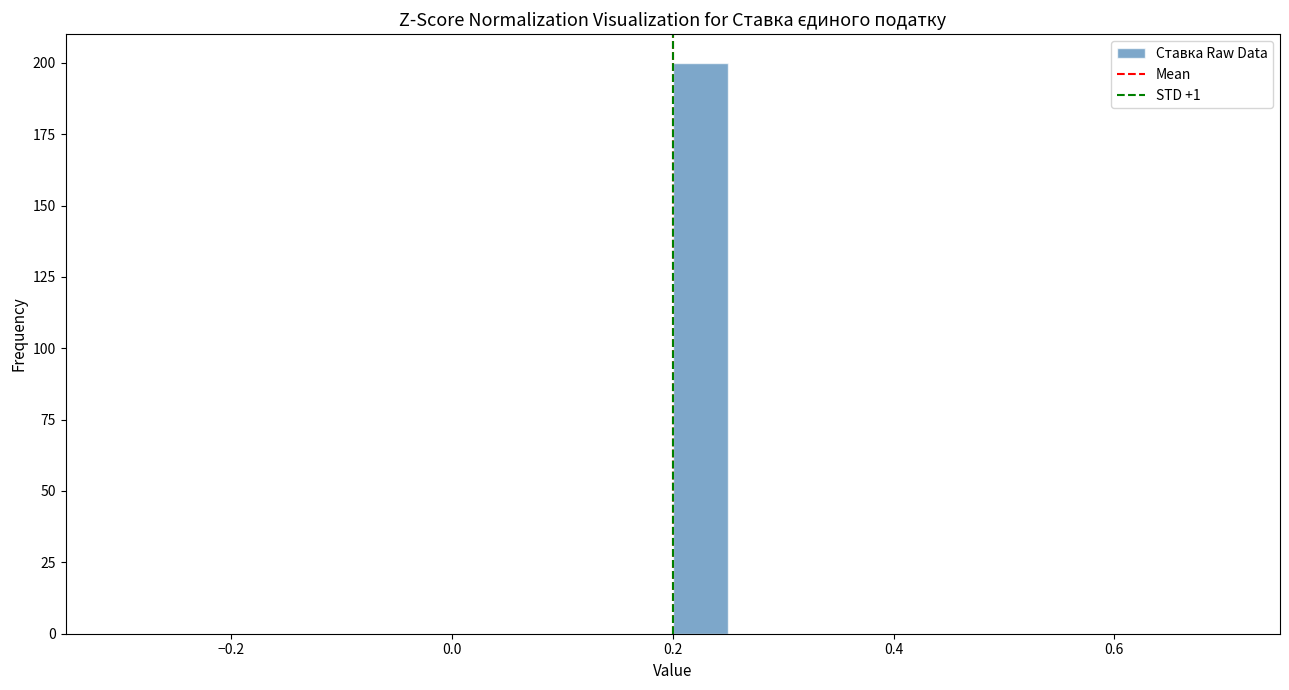

Around what value on the x-axis is the tallest bar? Give the approximate position of its centre, as read against the axis.

0.22